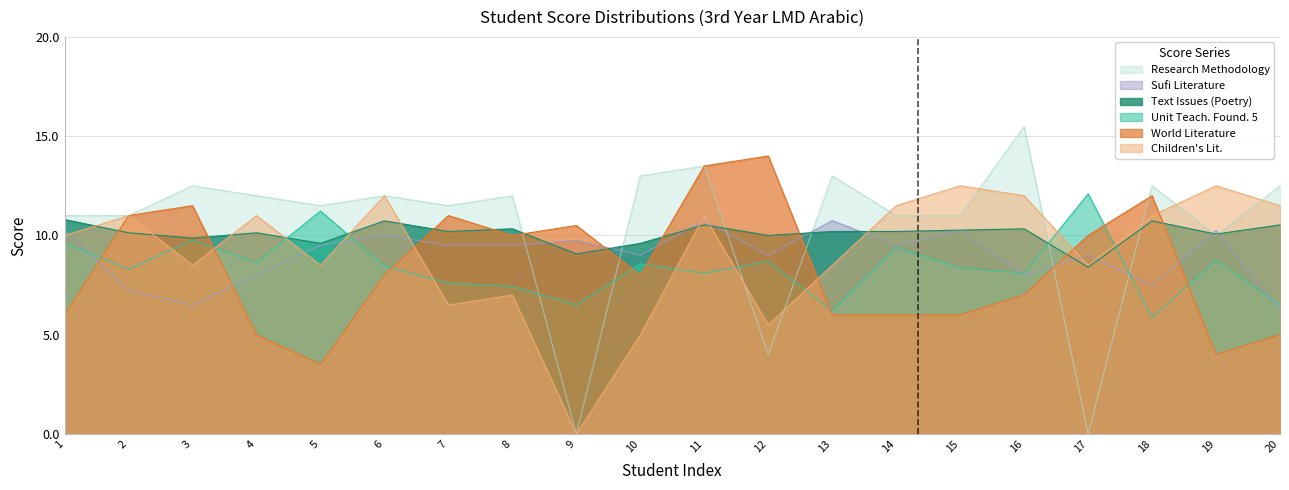

How many distinct data groups are displayed?

6